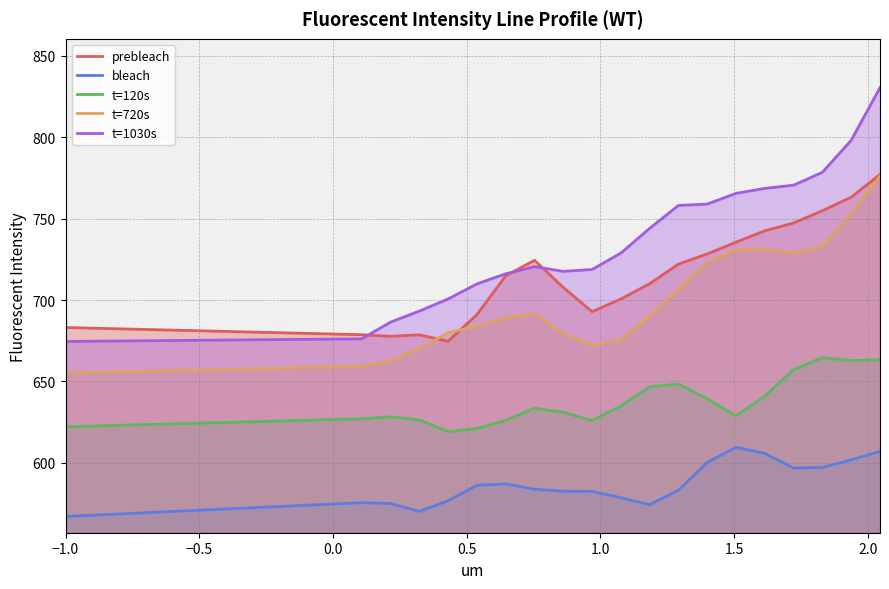

At how many categories does at least one series exceed 803?

1